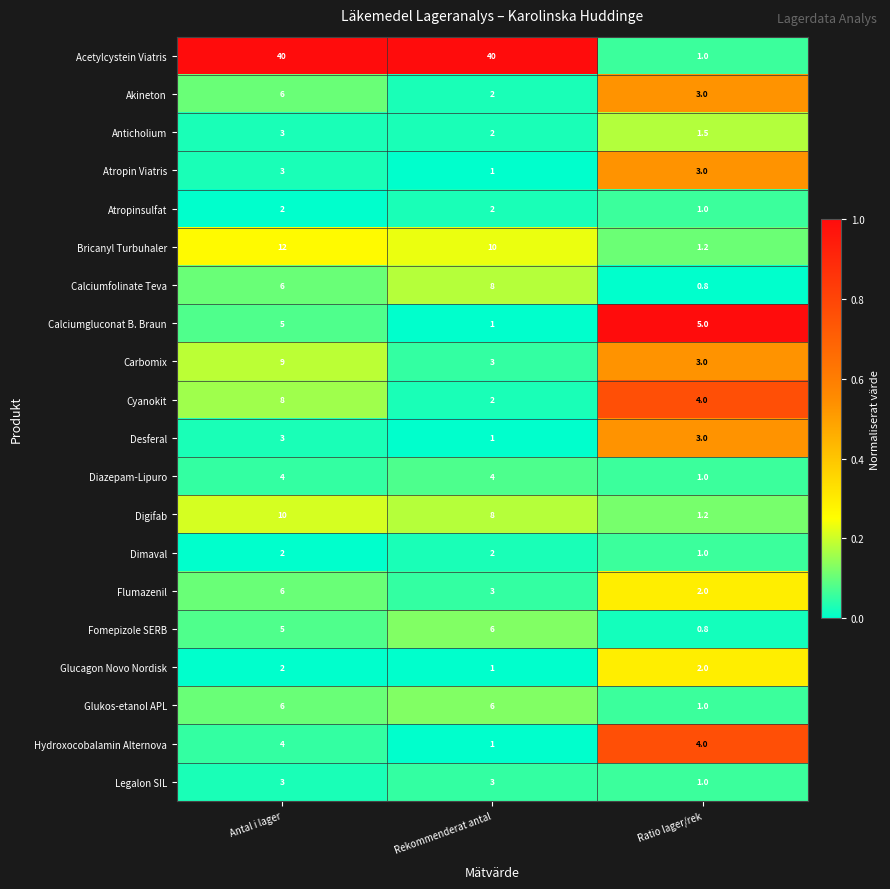

At which label is Hydroxocobalamin Alternova closest to 2?

Rekommenderat antal